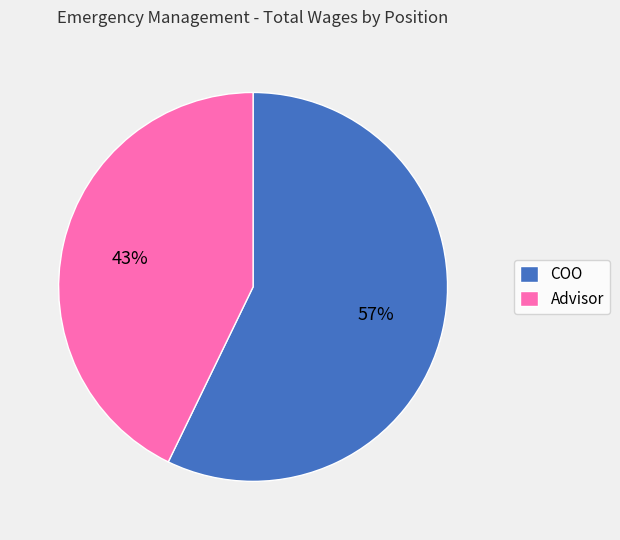

How many segments does this pie chart have?

2